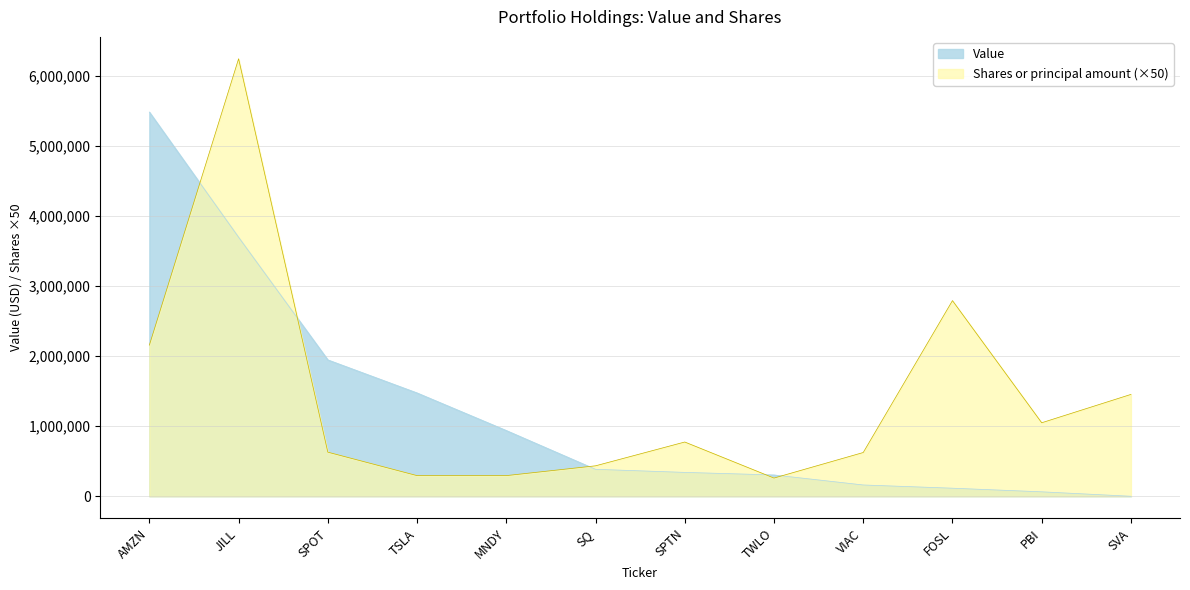

Rank the series by their maximum value, from lowest to highest.

Value, Shares or principal amount (×50)